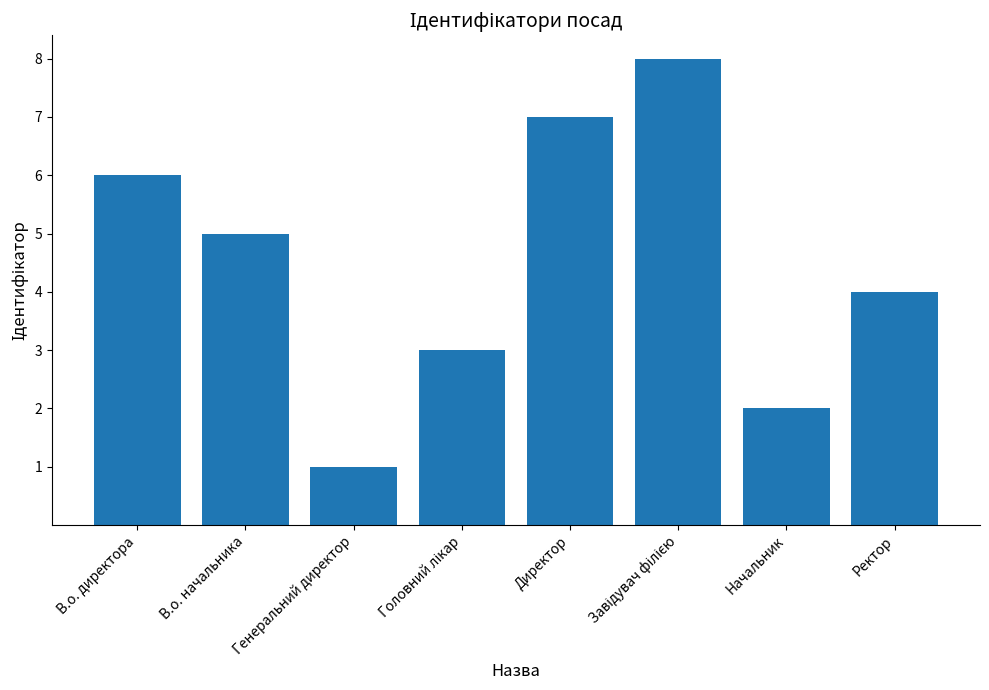

What position from the right is Директор?

4